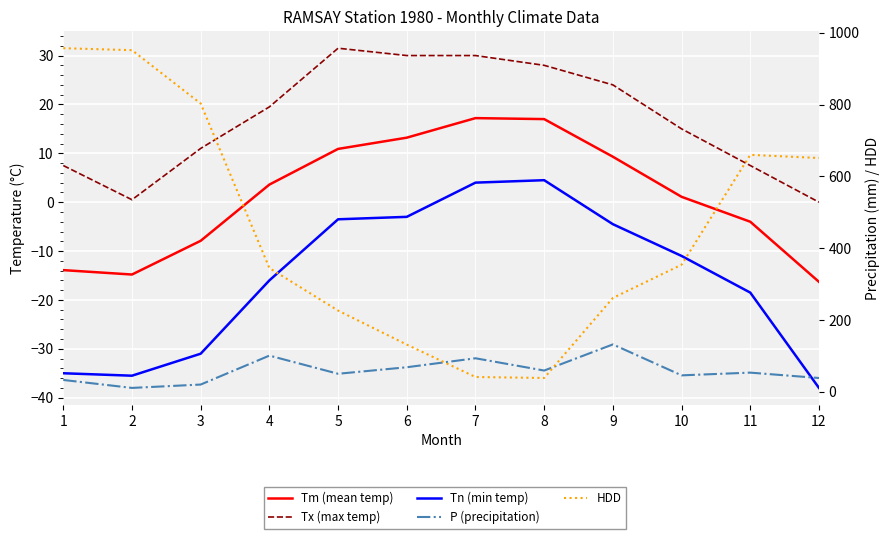

Between 6 and 7, which series saw the biggest shift?

HDD